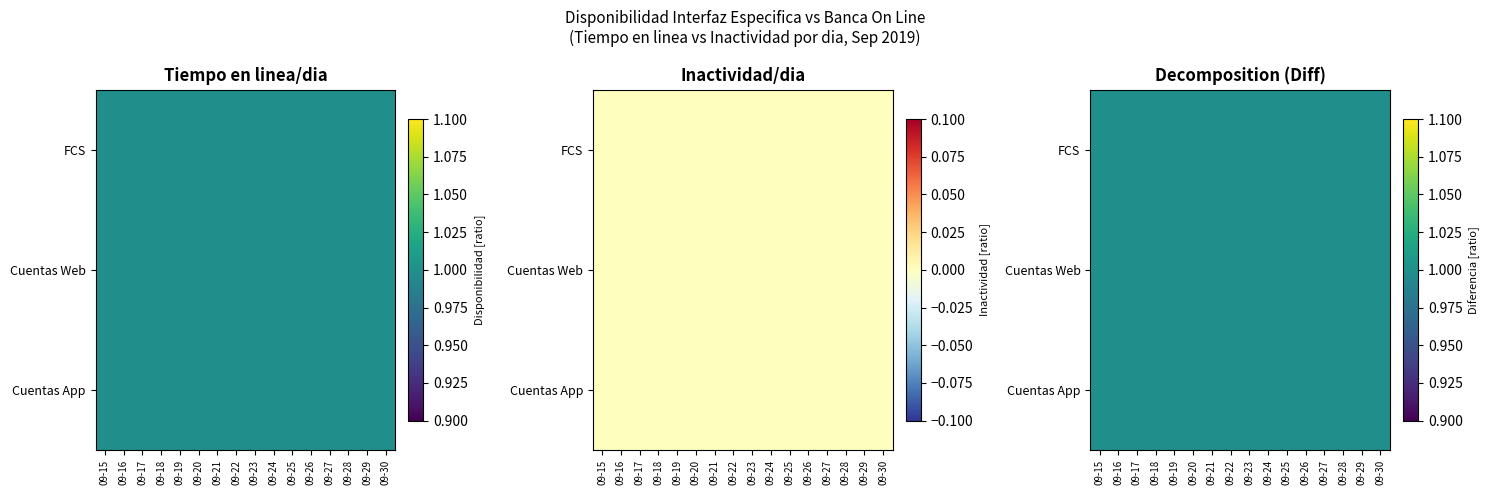

What is the sum of all Confirmacion de Fondos FCS - Tiempo en linea/dia values?

16